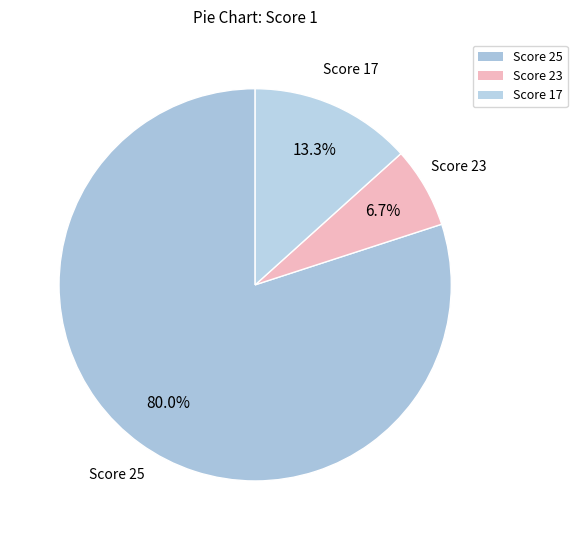

How many segments does this pie chart have?

3